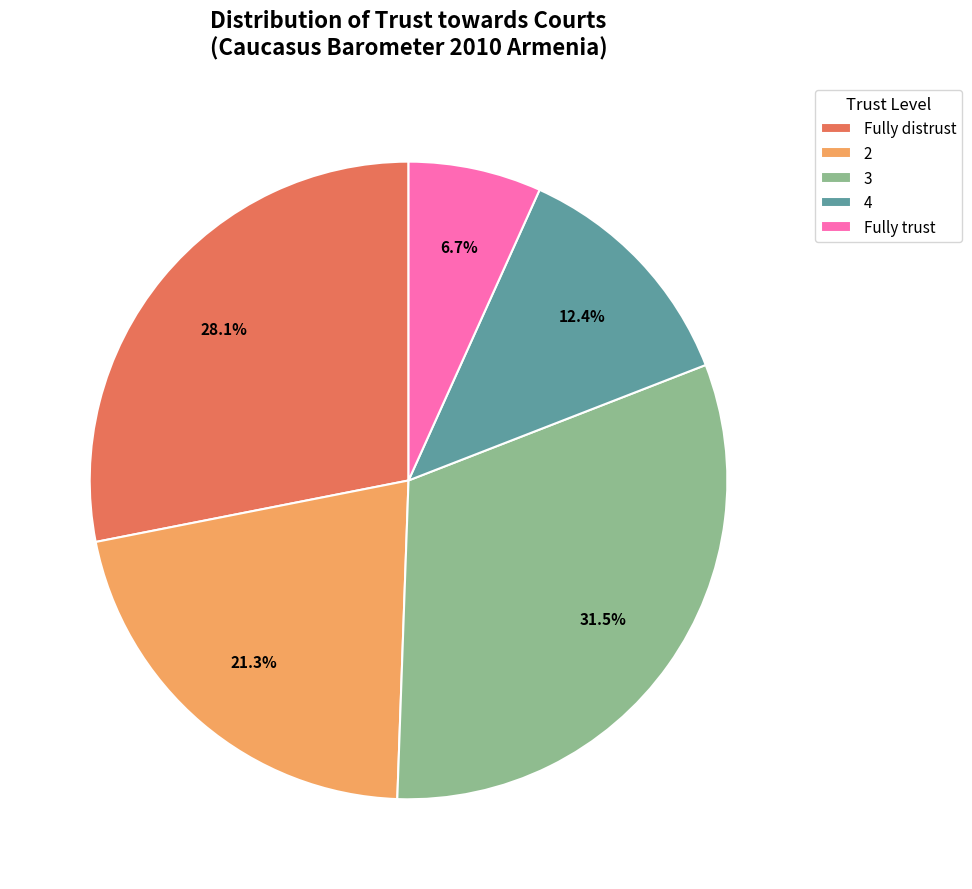

Do 3 and Fully trust together represent more than half of the pie?

No